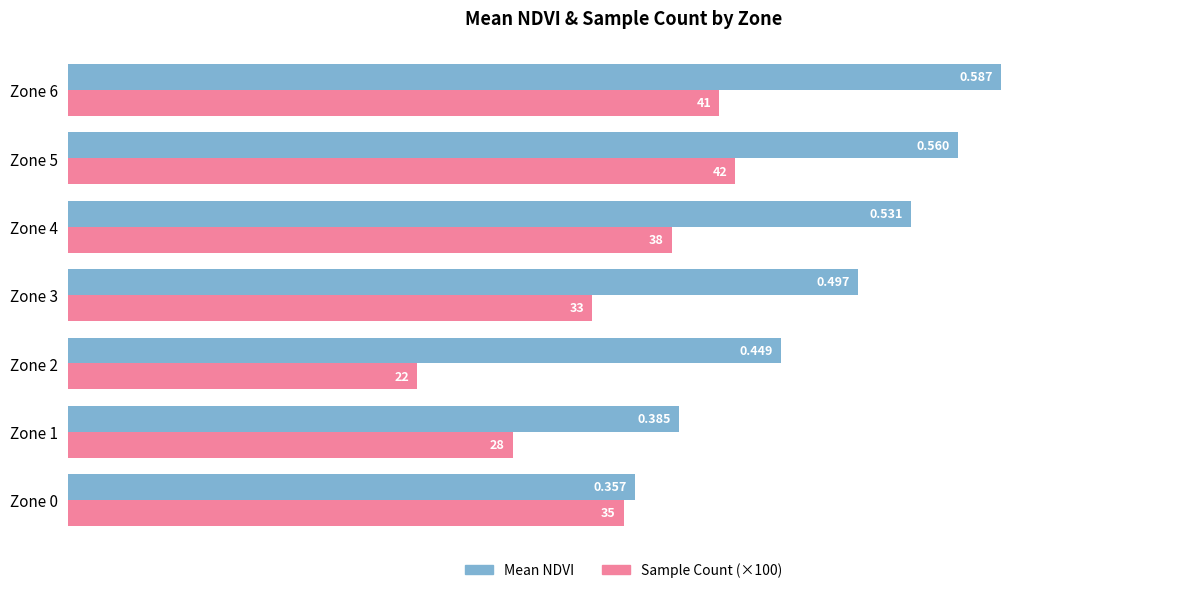

Which series has the largest range (max minus min)?

Mean NDVI